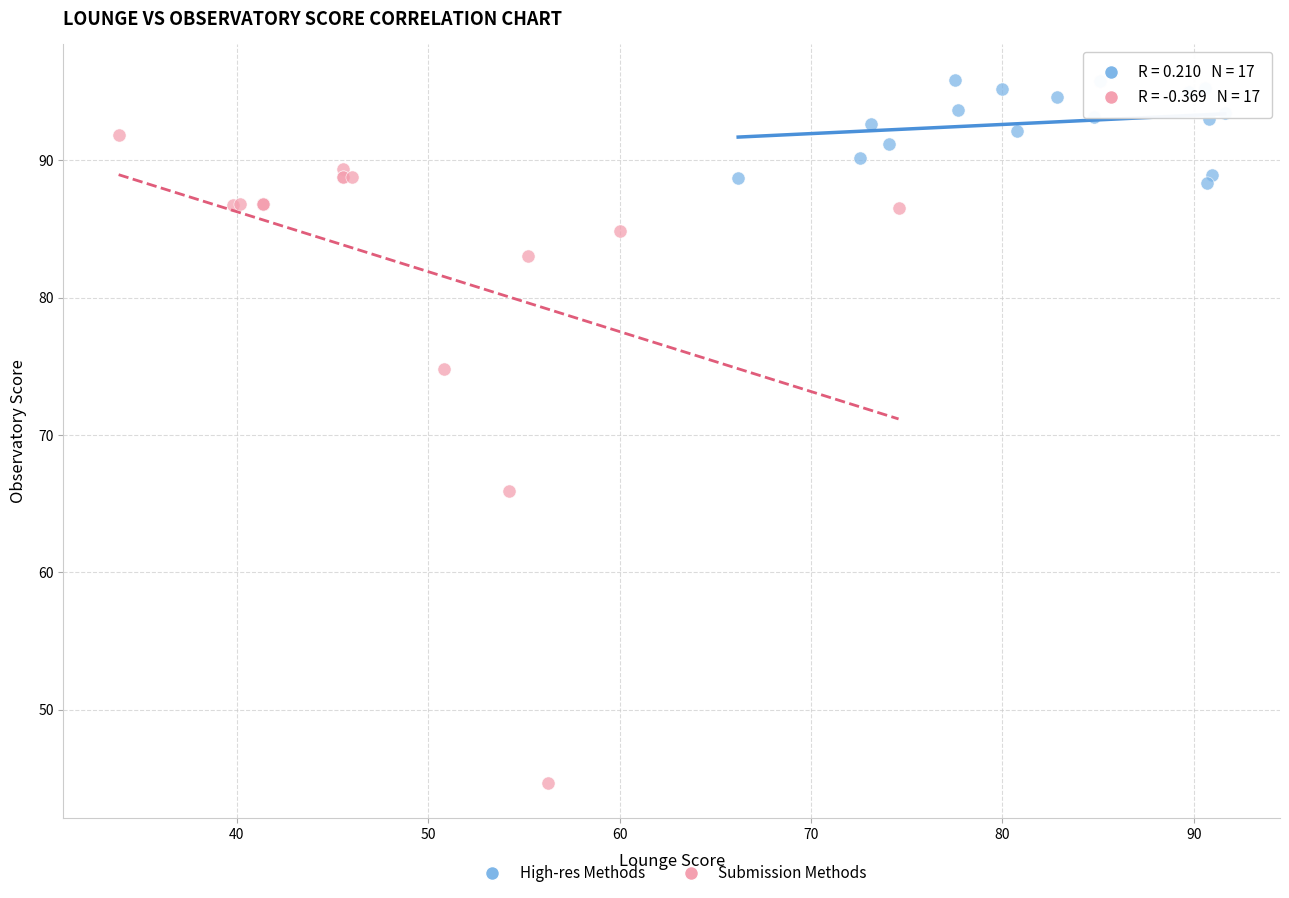

Which series has the widest spread of Y values?

Submission Methods